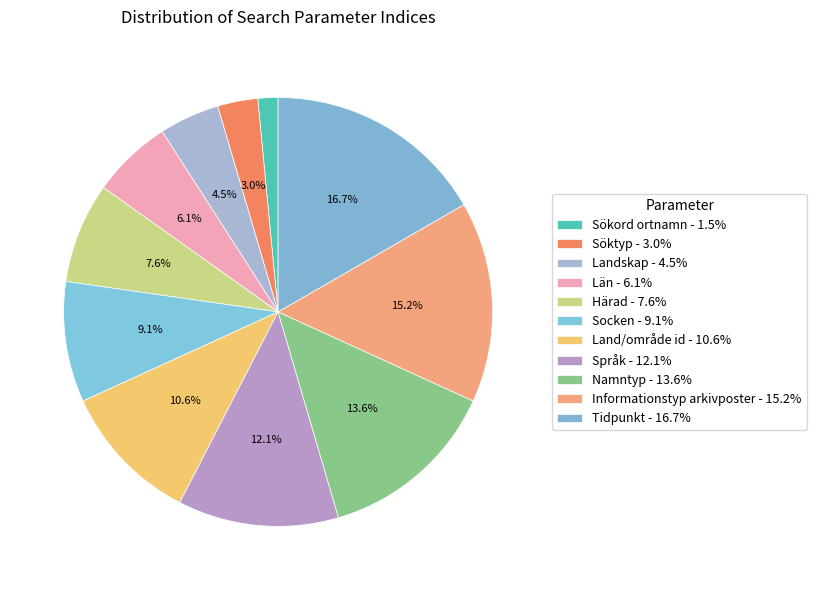

To the nearest percent, what percentage of the pie is Land/område id?

11%